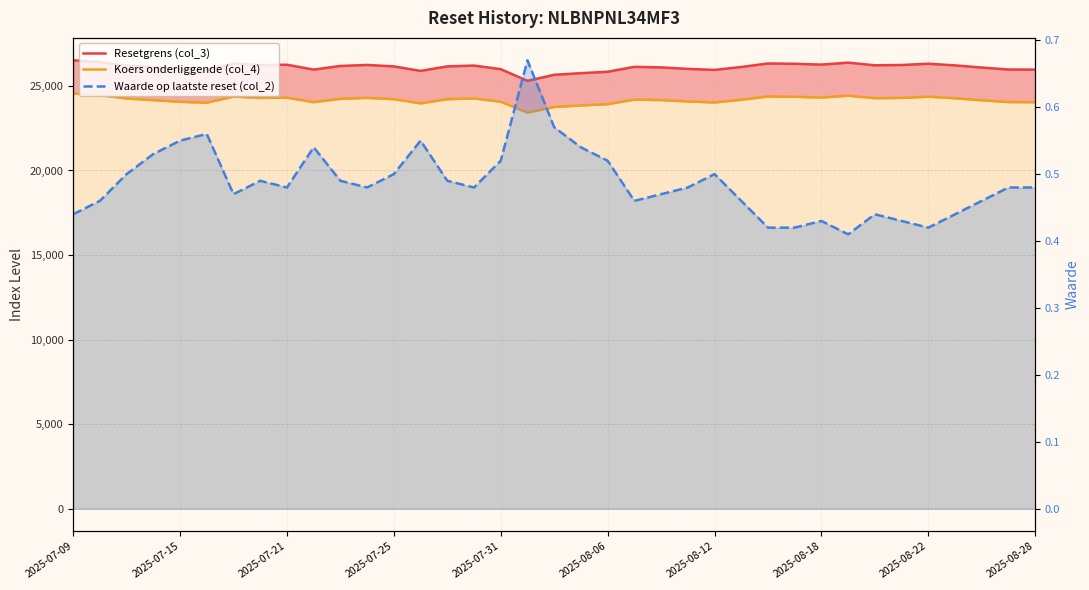

What are all the series names shown in the legend?

Resetgrens (col_3), Koers onderliggende (col_4), Waarde op laatste reset (col_2)